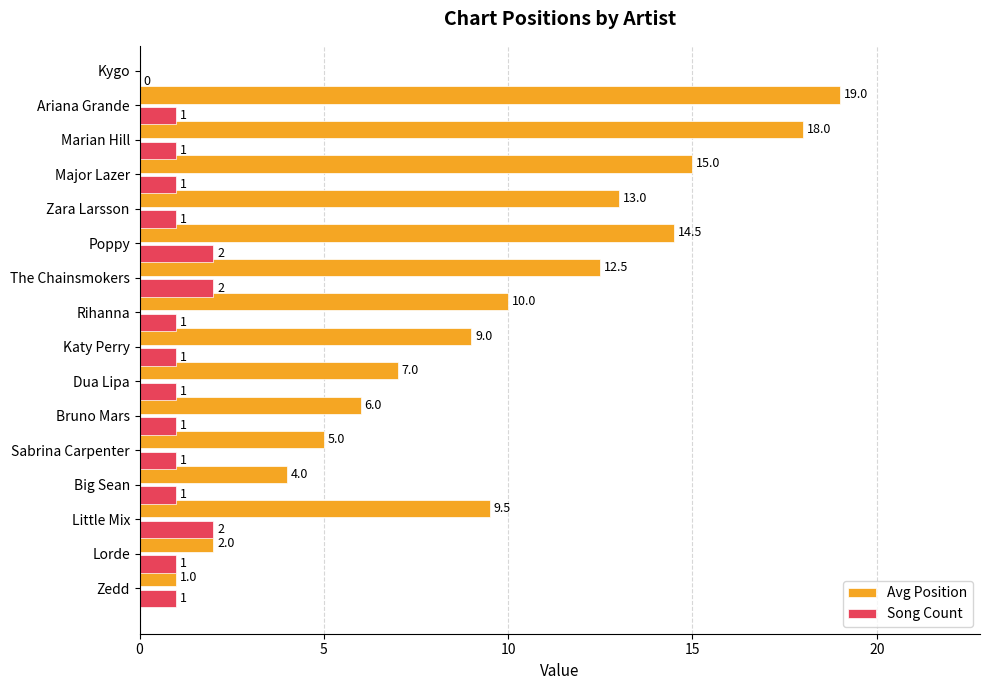

How many data points in Avg Position are above 10?

6